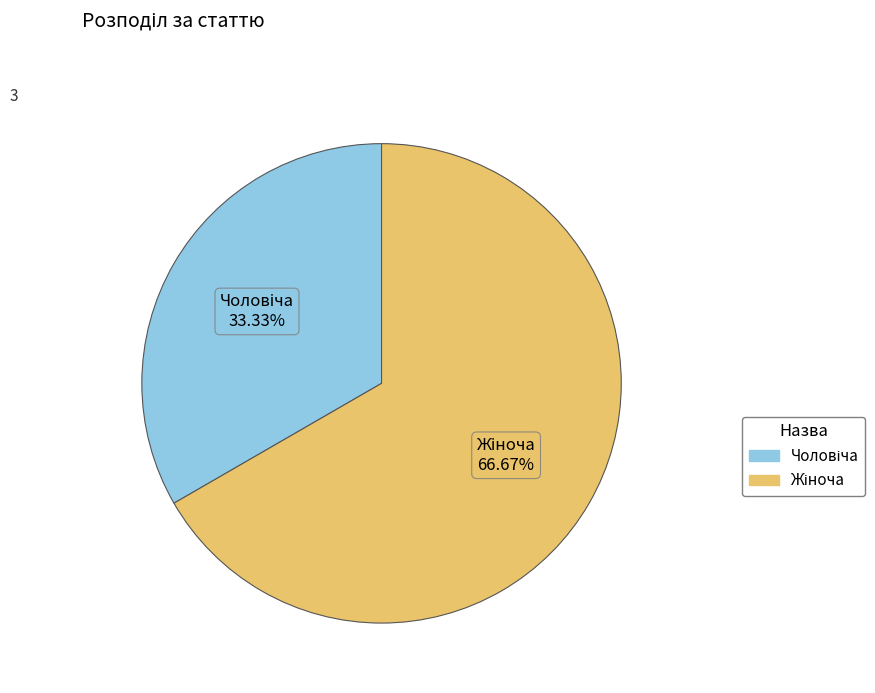

Is there any slice that represents more than half of the pie?

Yes